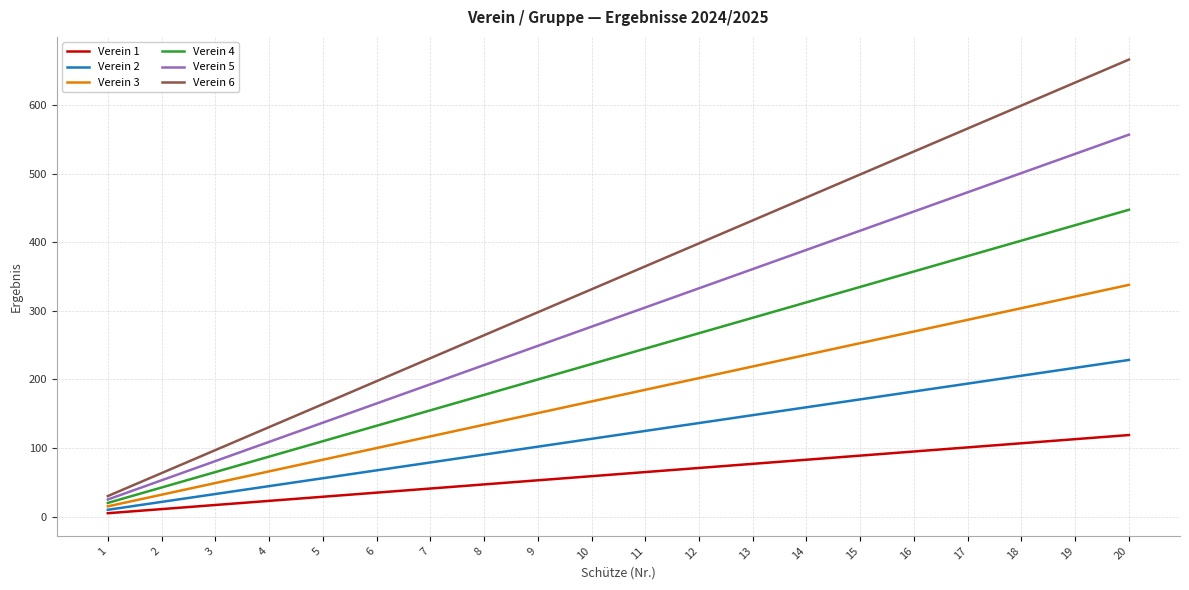

What is the difference between the maximum and minimum values in the Verein 1 series?

114.0